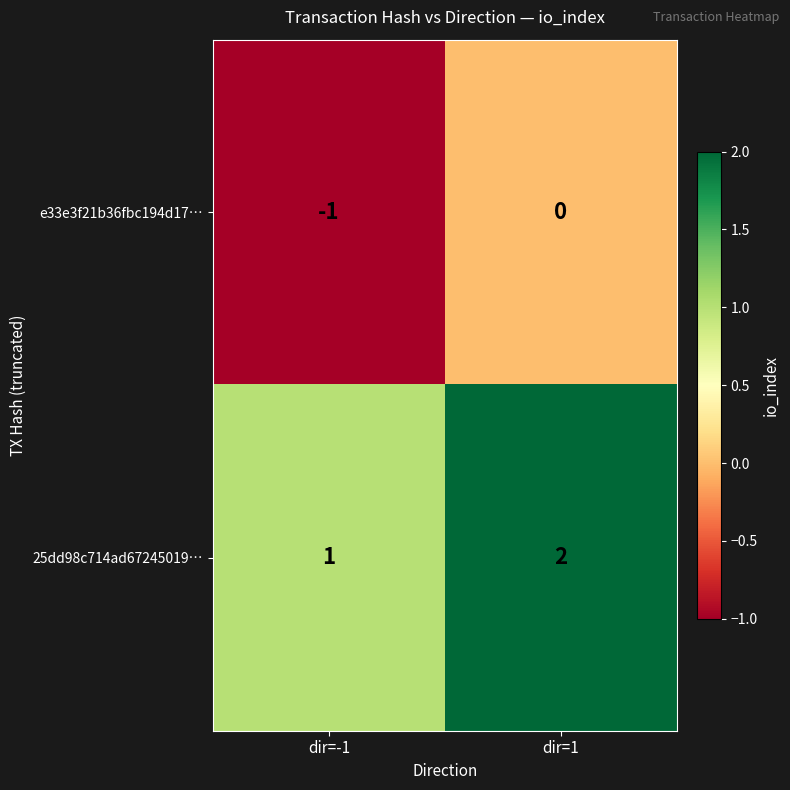

Rank the series at dir=-1 from lowest to highest value.

e33e3f21b36fbc194d17…, 25dd98c714ad67245019…